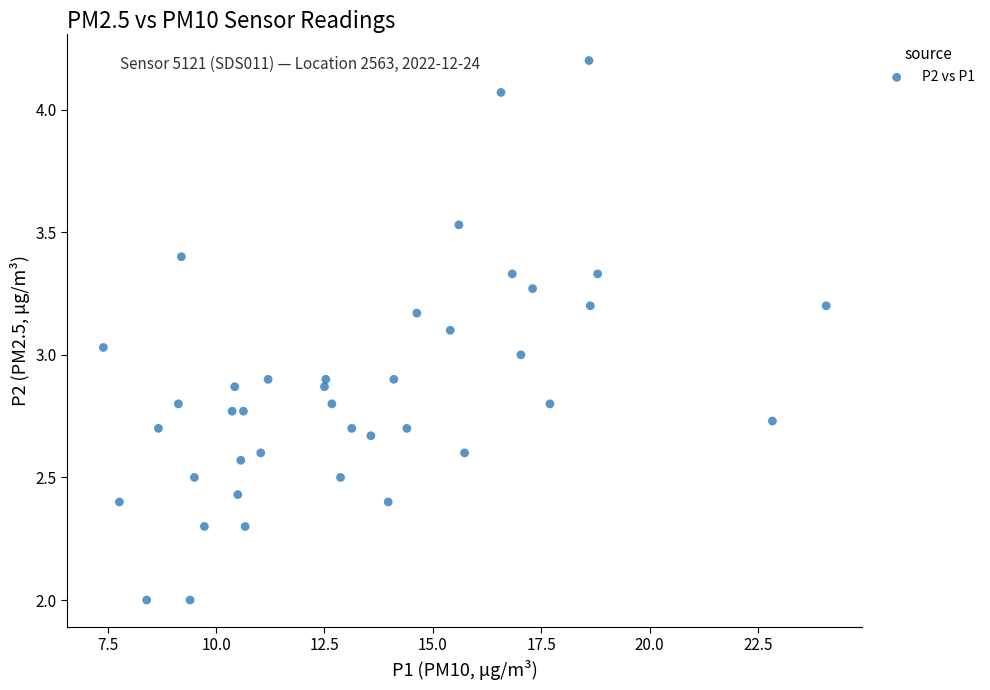

What is the range of X values (max minus min)?

16.7